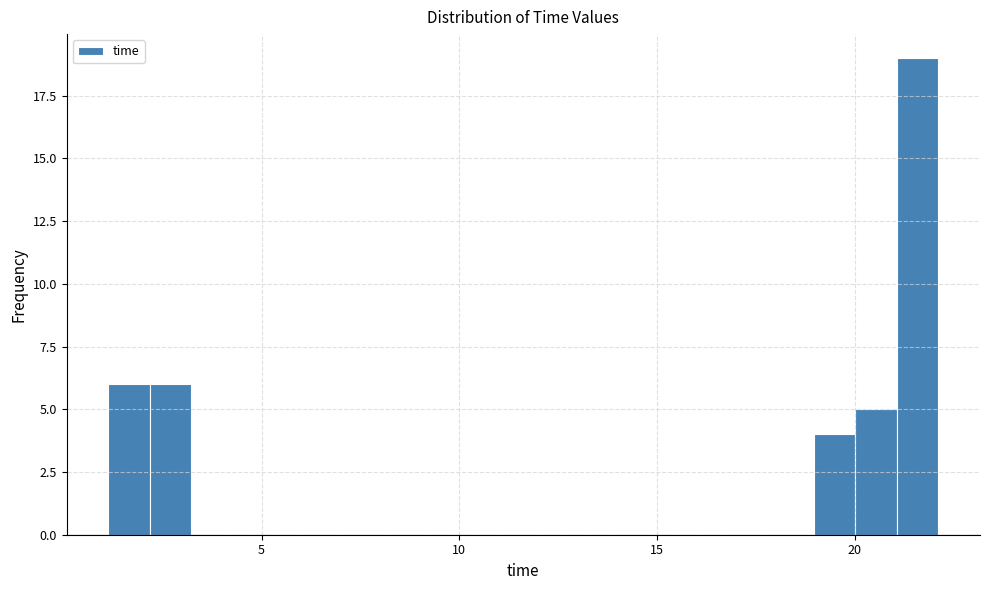

Around what value on the x-axis is the tallest bar? Give the approximate position of its centre, as read against the axis.

21.5